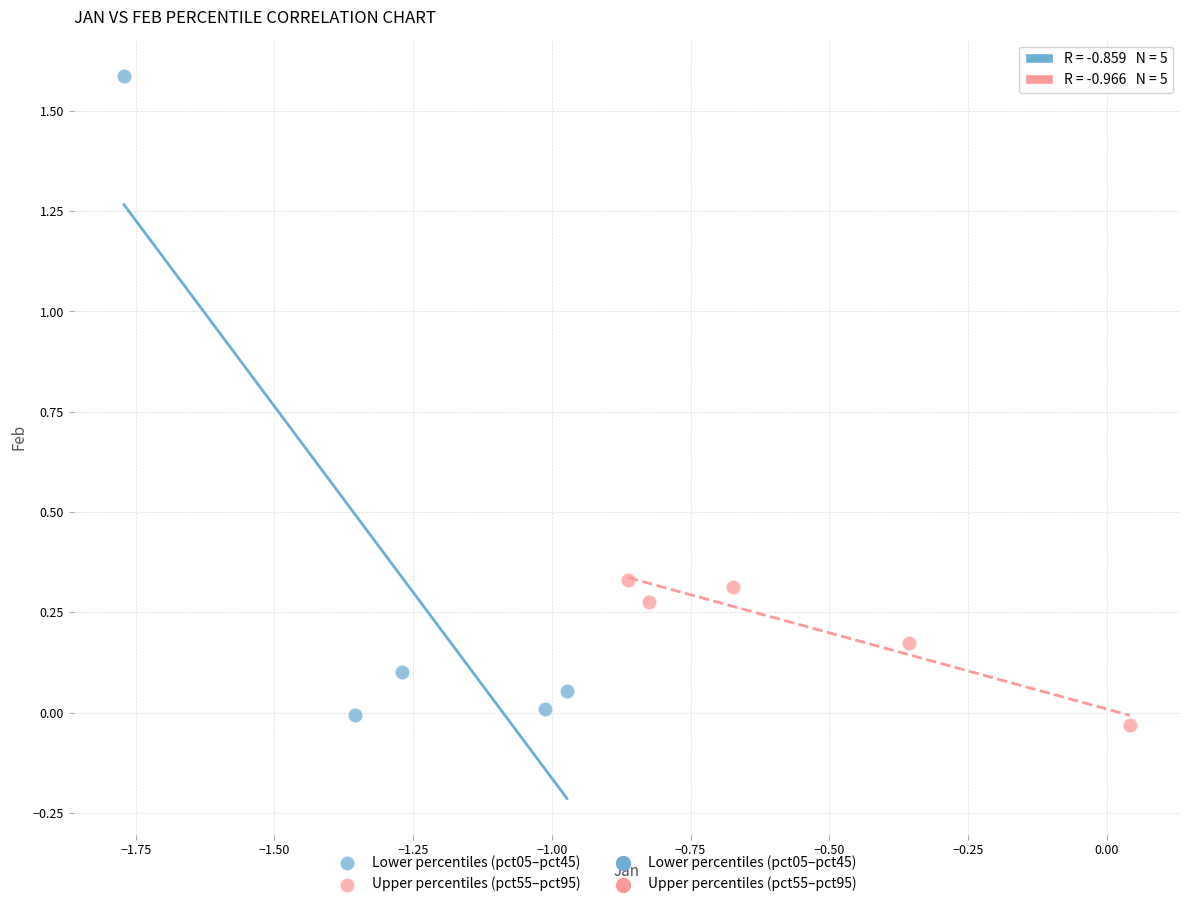

Which series has the largest Y range (max minus min)?

Lower percentiles (pct05–pct45)